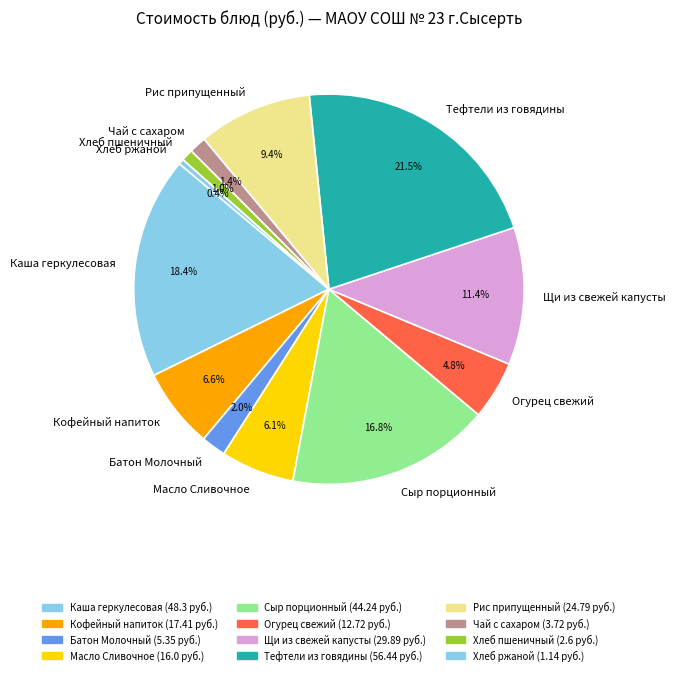

Which has a higher value, Кофейный напиток or Хлеб ржаной?

Кофейный напиток